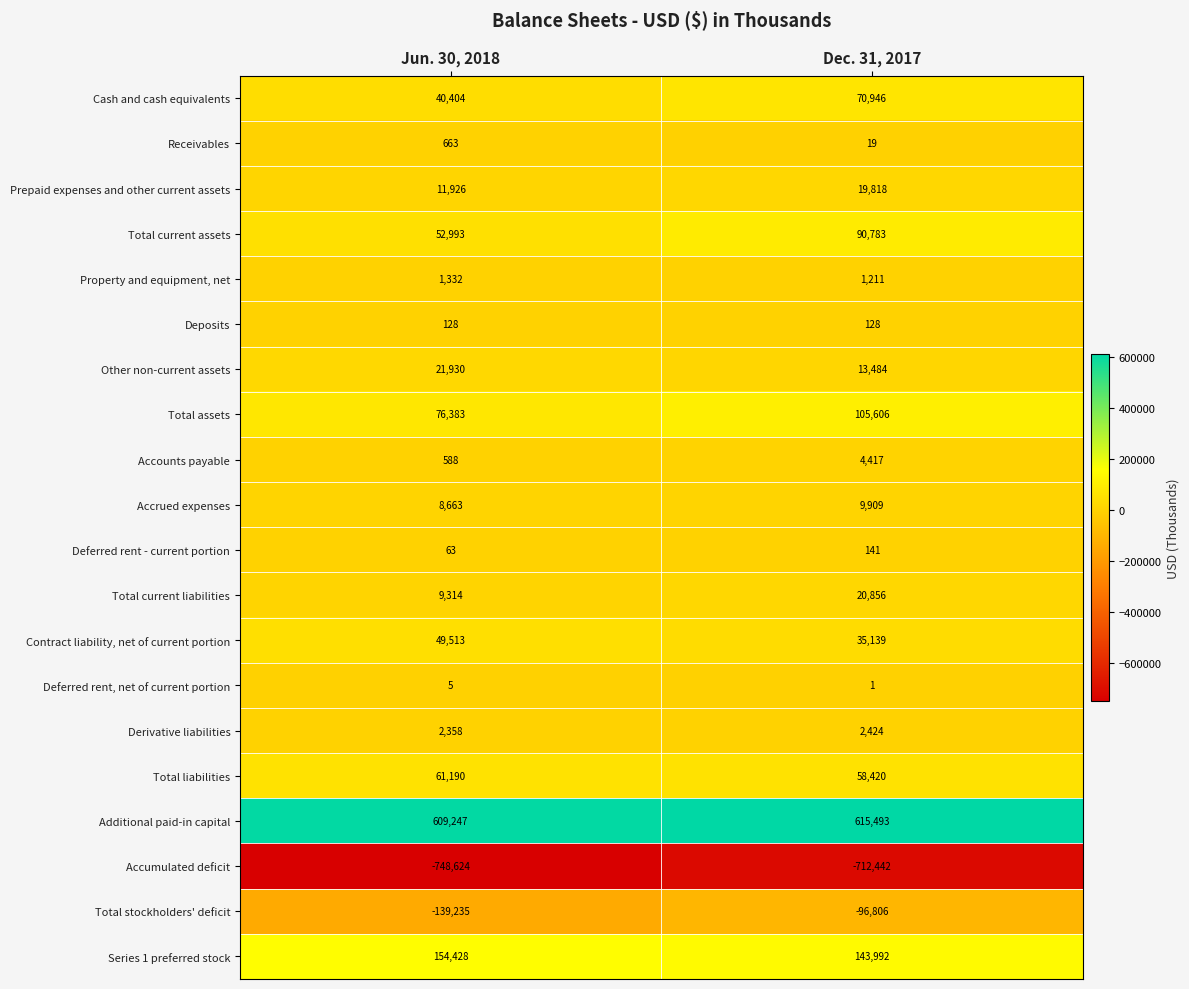

True or false: Deposits has a value of 128 at Jun. 30, 2018.

True